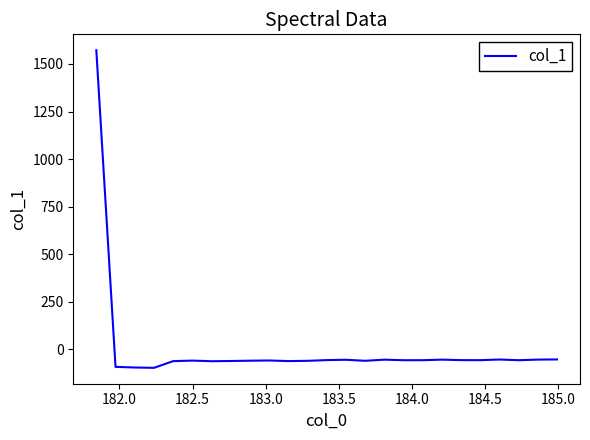

Count the number of categories in the chart.

25